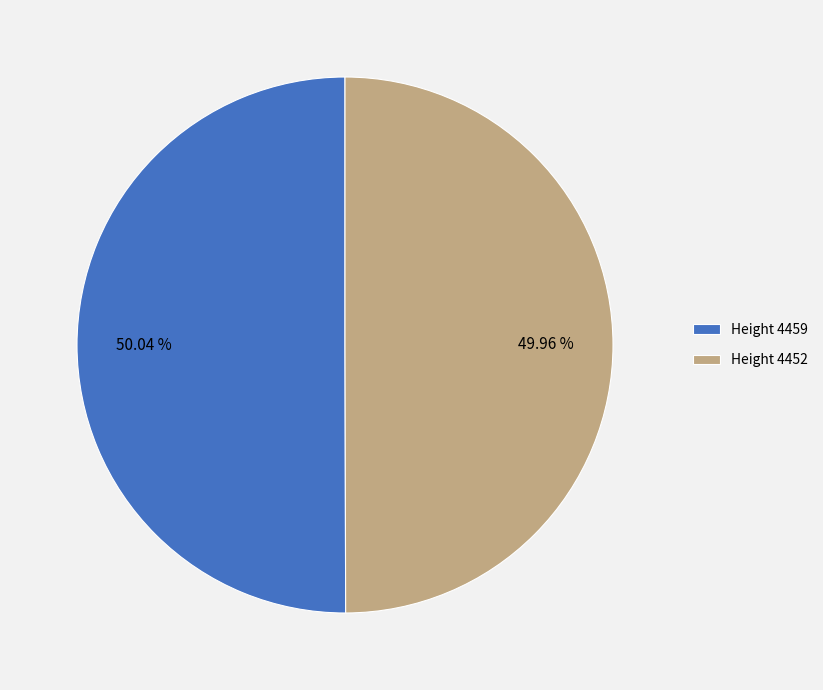

Do Height 4459 and Height 4452 together represent more than half of the pie?

Yes